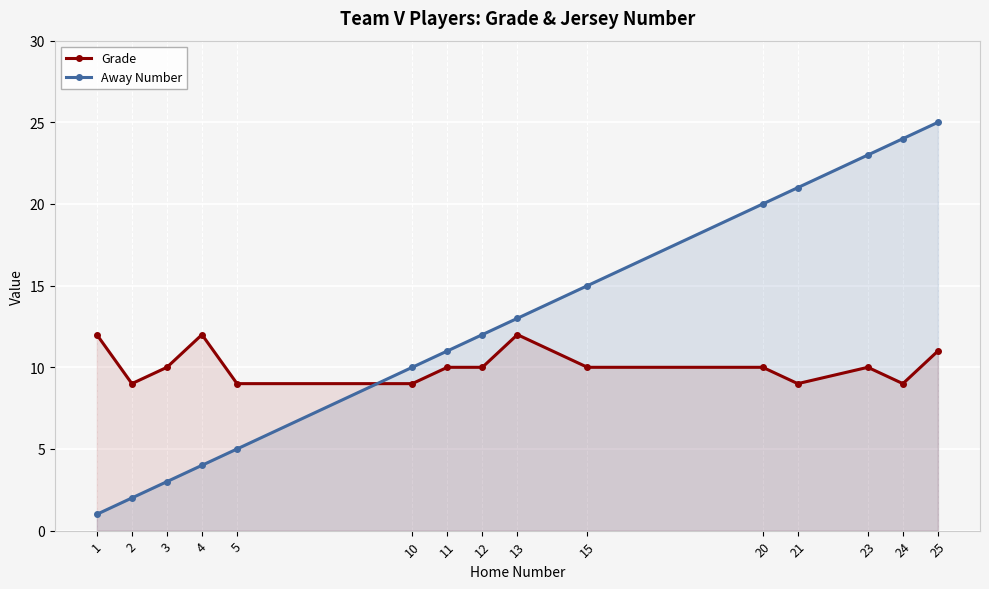

The Away Number series shows 12 at 20. True or false?

False